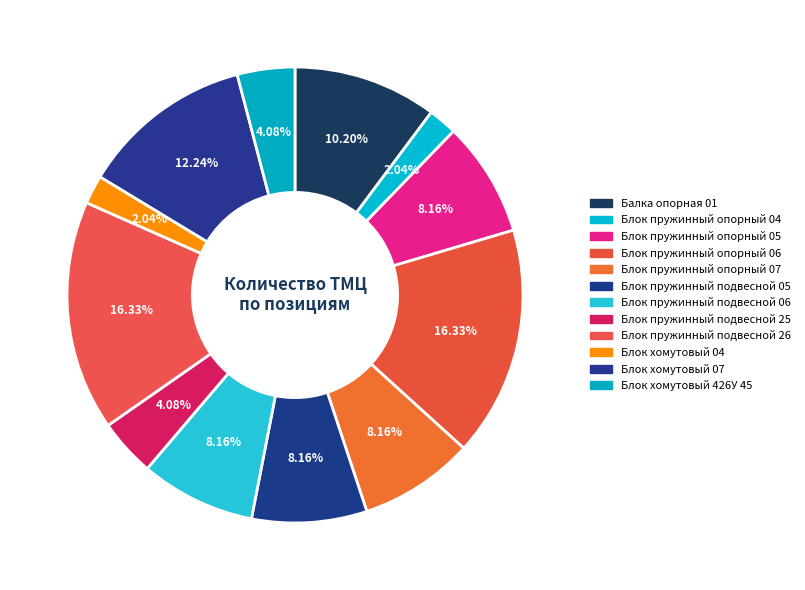

Count the number of slices in the pie.

12